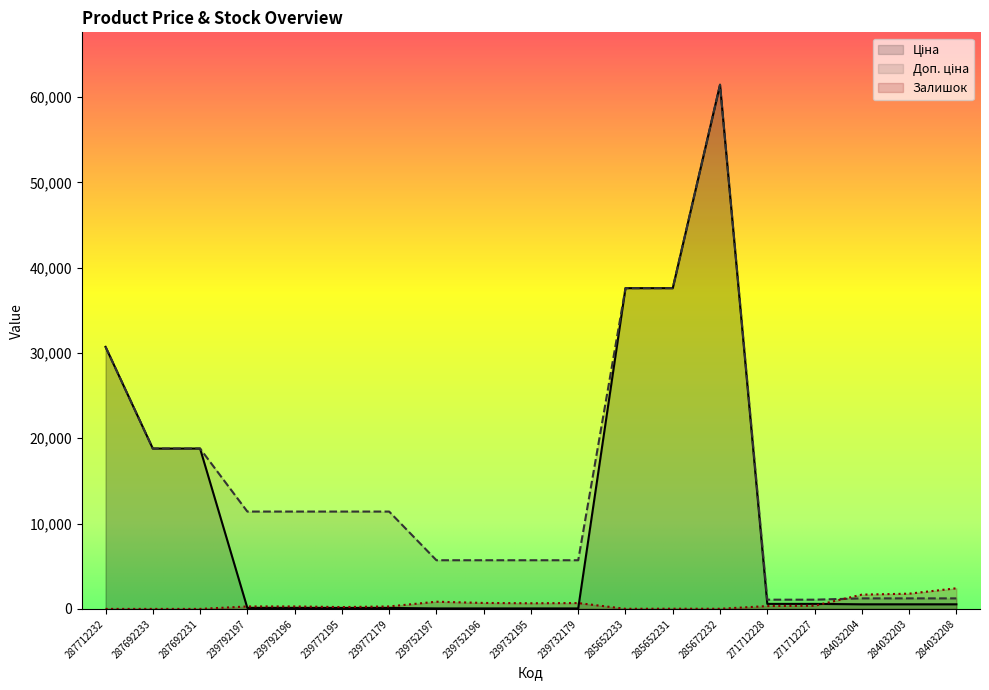

What are all the series names shown in the legend?

Ціна, Доп. ціна, Залишок